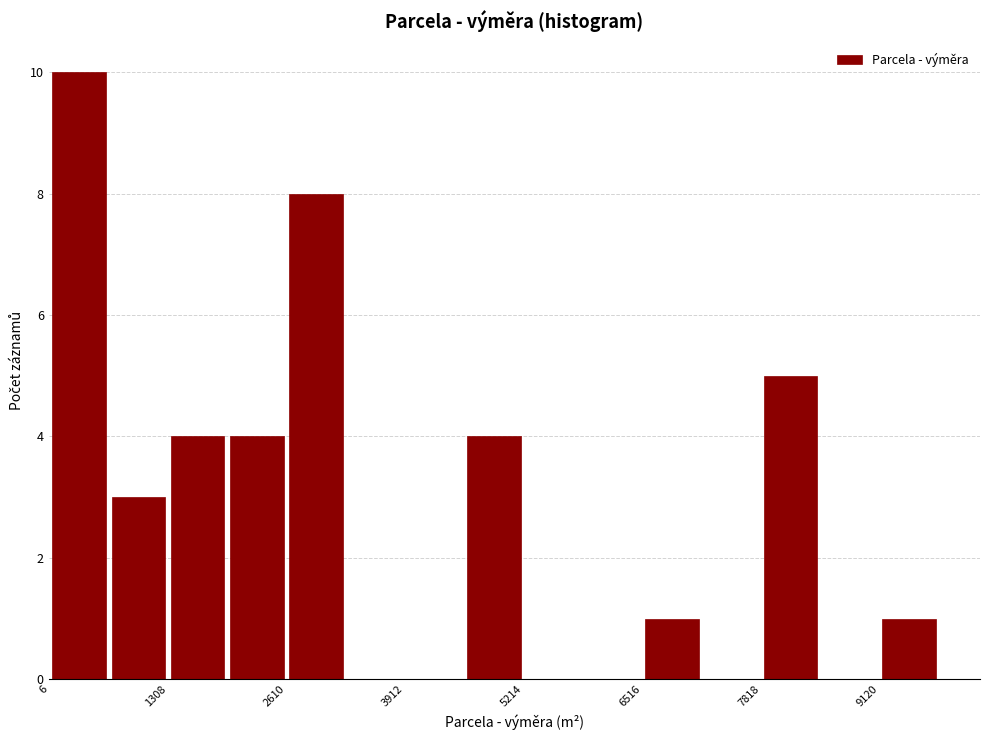

Read against the x-axis, roughly where is the centre of the tallest bar?

400